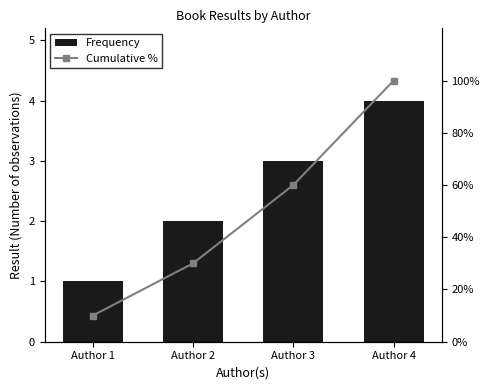

What is the sum of all Frequency values?

10